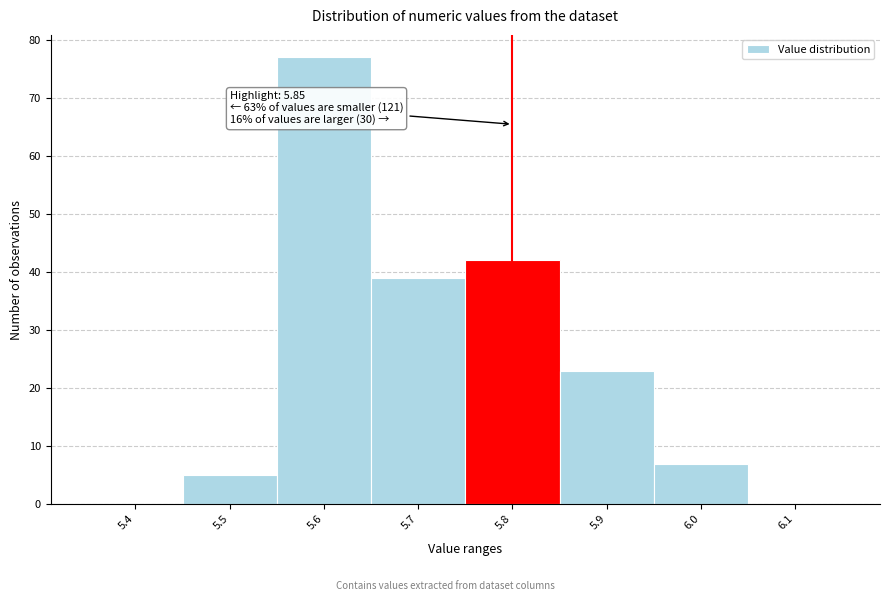

Reading left to right, extract all data points from this chart.

5.4=0	5.5=5	5.6=77	5.7=39	5.8=42	5.9=23	6.0=7	6.1=0